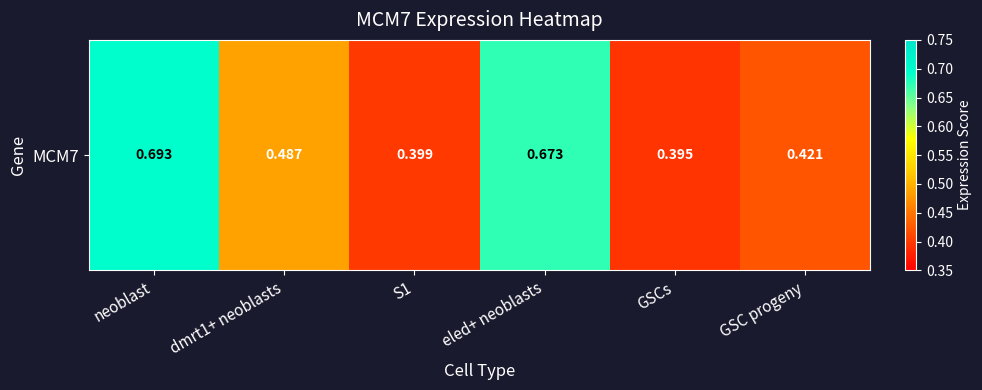

Between eled+ neoblasts and neoblast, which is larger?

neoblast